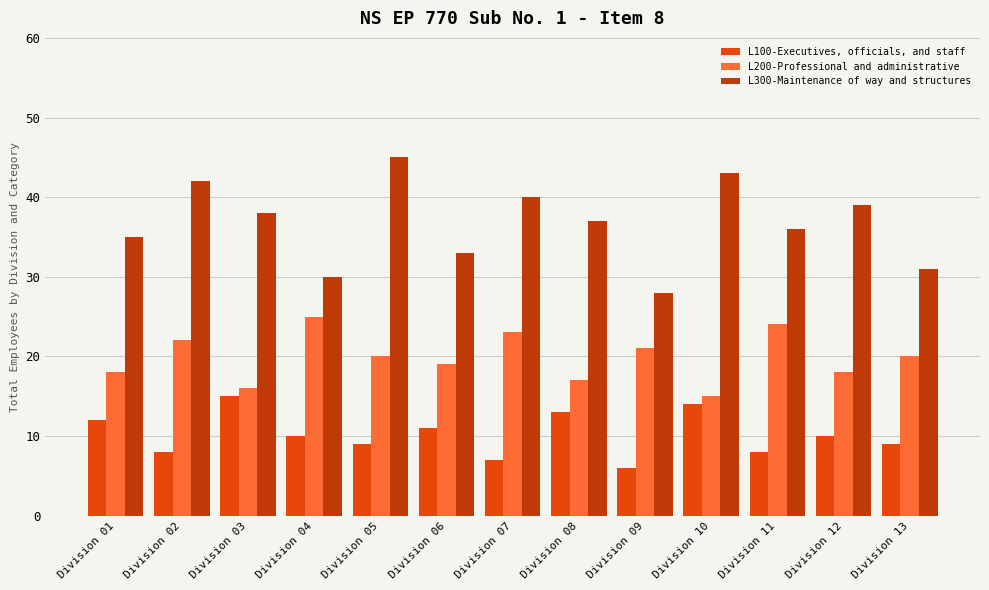

What are all the series names shown in the legend?

L100-Executives, officials, and staff, L200-Professional and administrative, L300-Maintenance of way and structures